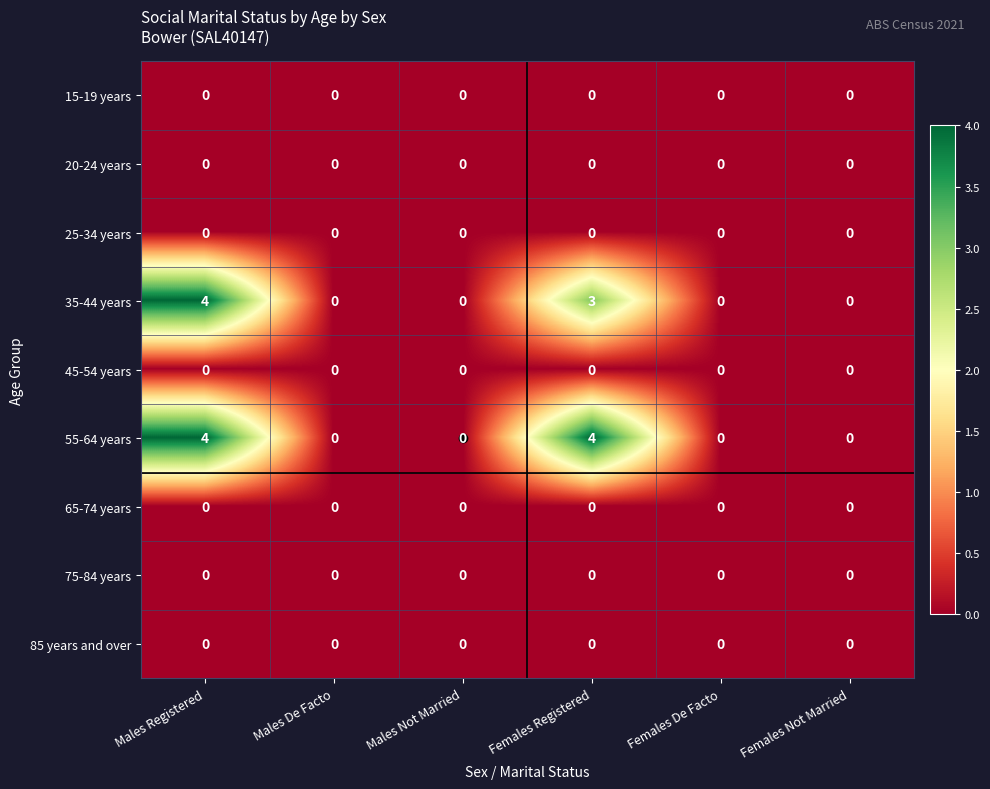

True or false: 35-44 years has a value of 3 at Females Registered.

True